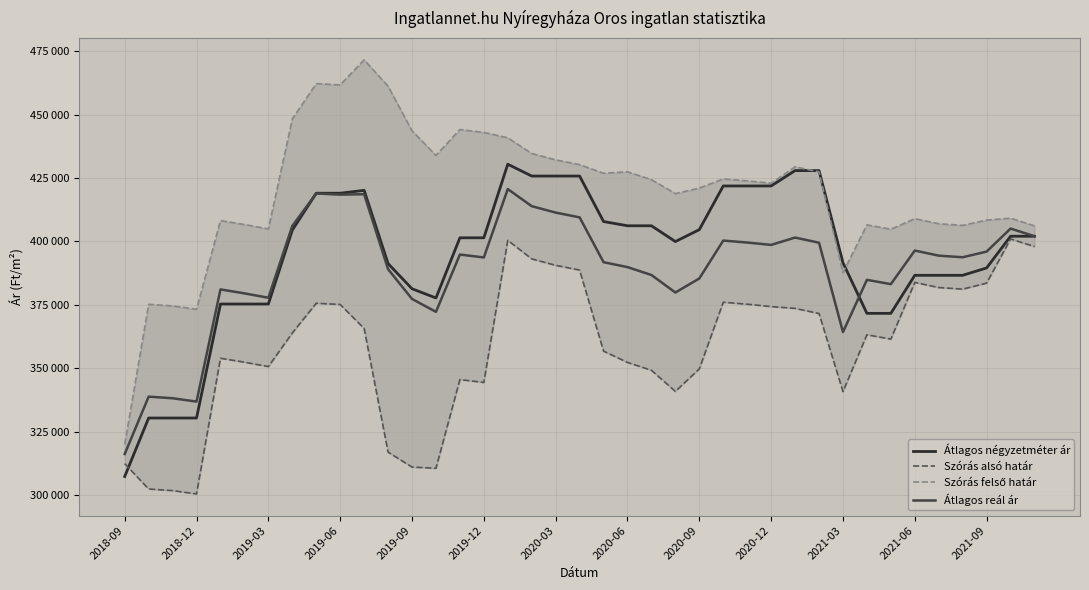

Is this an area chart (filled region under the line)?

No